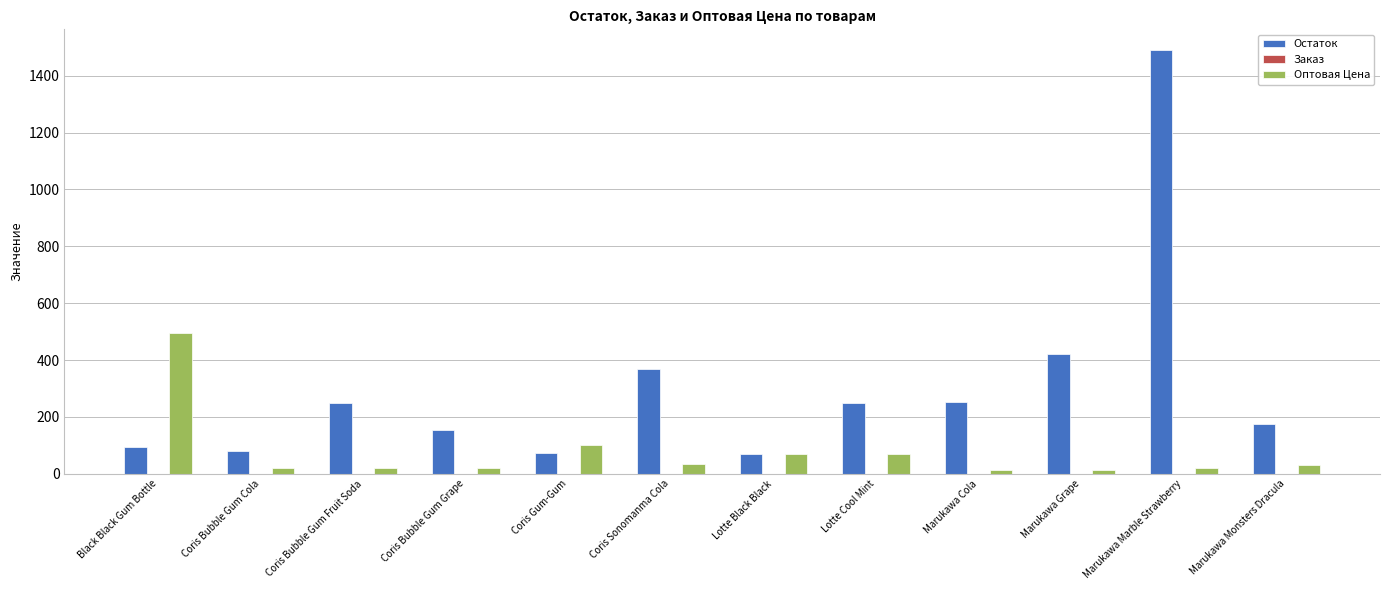

At which label is Остаток closest to 779?

Marukawa Grape